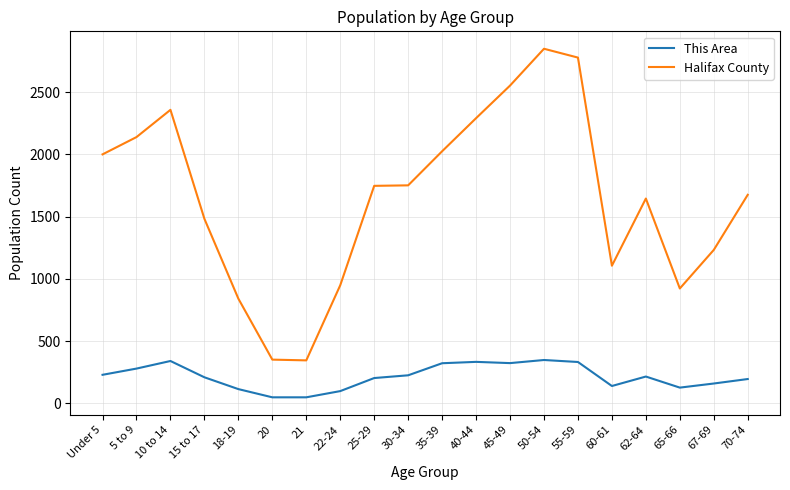

Is it true that This Area equals 215 at 62-64?

True